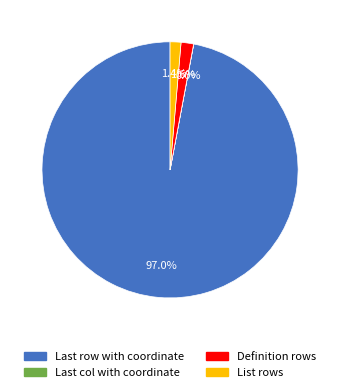

What is the largest slice in the pie chart?

Last row with coordinate